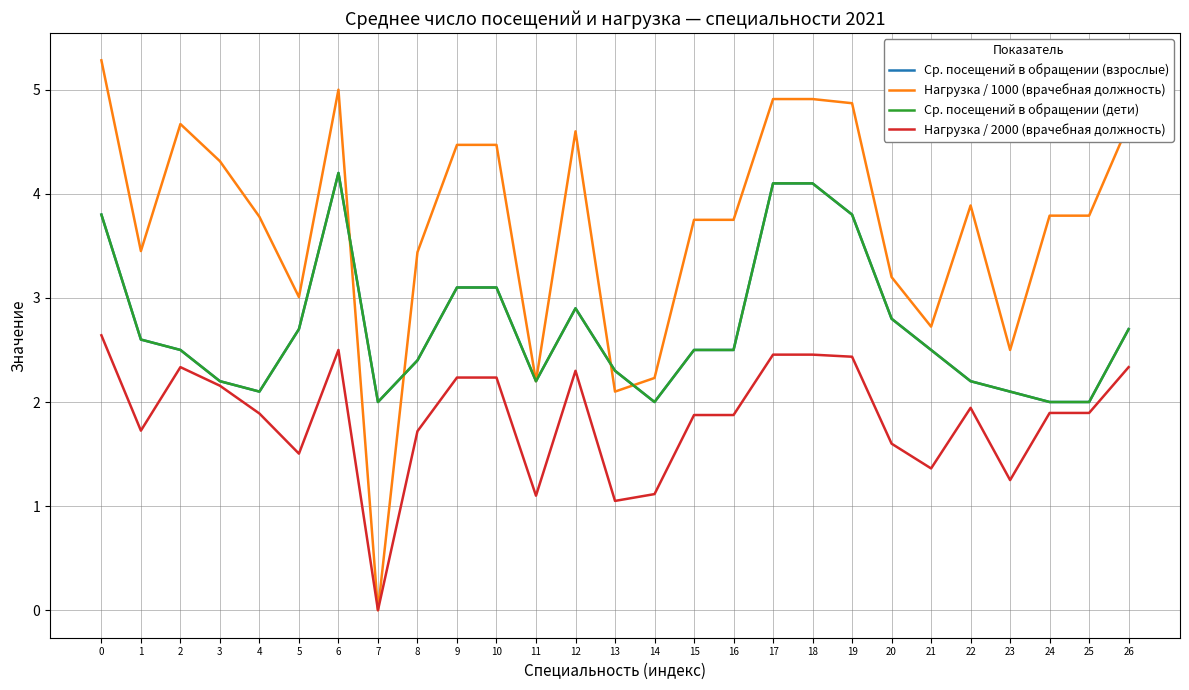

Rank the categories by Ср. посещений в обращении (взрослые) value from lowest to highest.

7, 14, 24, 25, 4, 23, 3, 11, 22, 13, 8, 2, 15, 16, 21, 1, 5, 26, 20, 12, 9, 10, 0, 19, 17, 18, 6